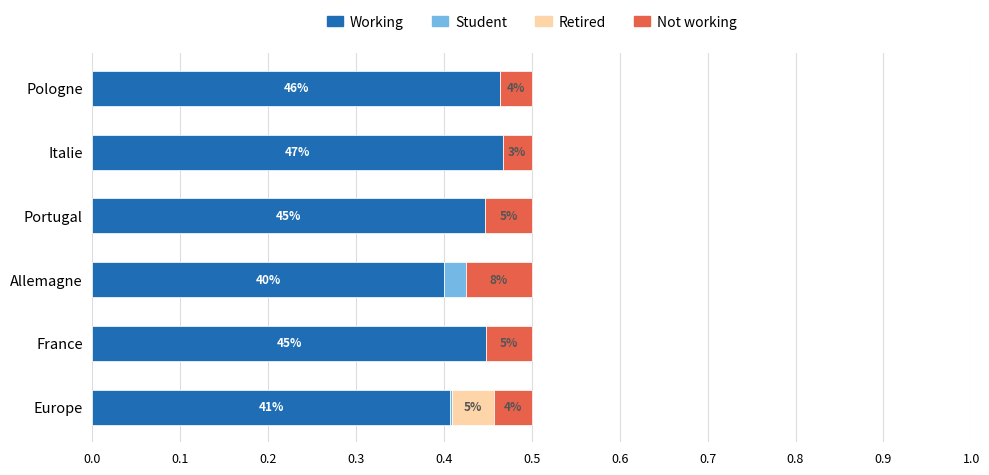

What are all the series names shown in the legend?

Working, Student, Retired, Not working